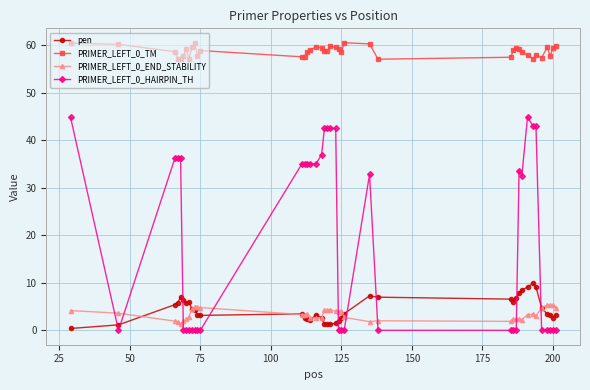

Which series has the largest range (max minus min)?

PRIMER_LEFT_0_HAIRPIN_TH